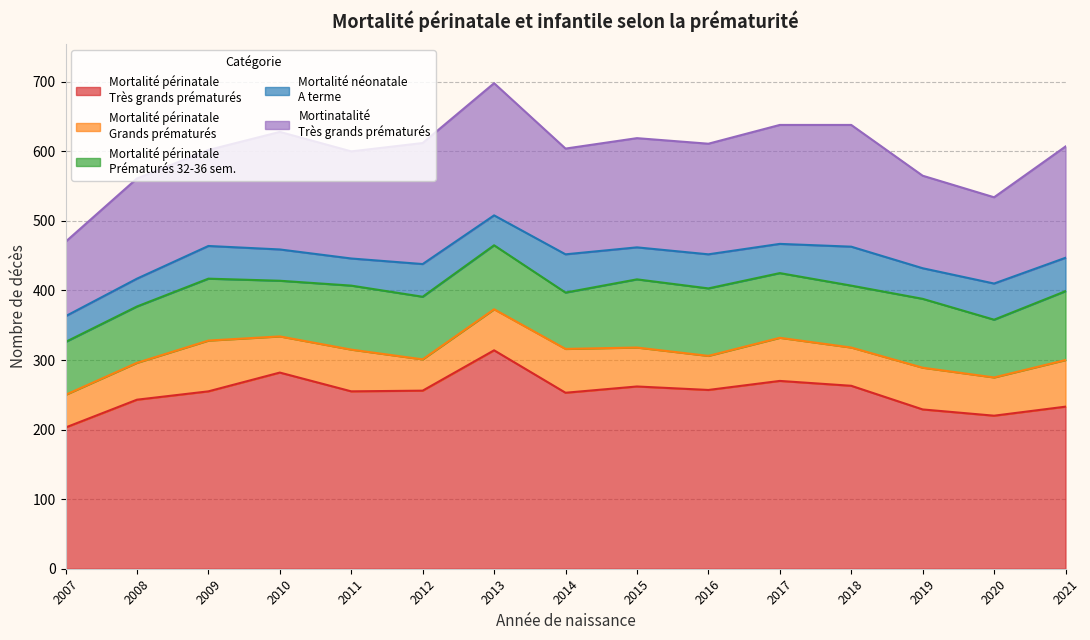

What are all the series names shown in the legend?

Mortalité périnatale - Très grands prématurés, Mortalité périnatale - Grands prématurés, Mortalité périnatale - Prématurés 32-36, Mortinatalité - Très grands prématurés, Mortalité néonatale - A terme